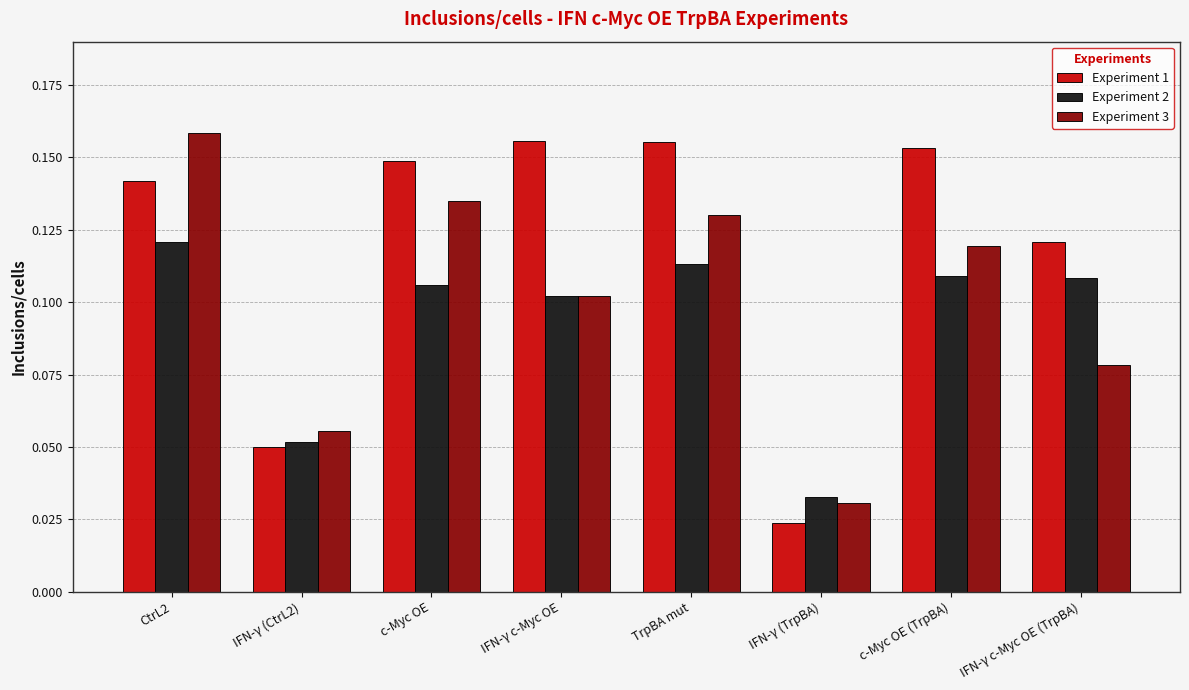

Are the bars horizontal?

No